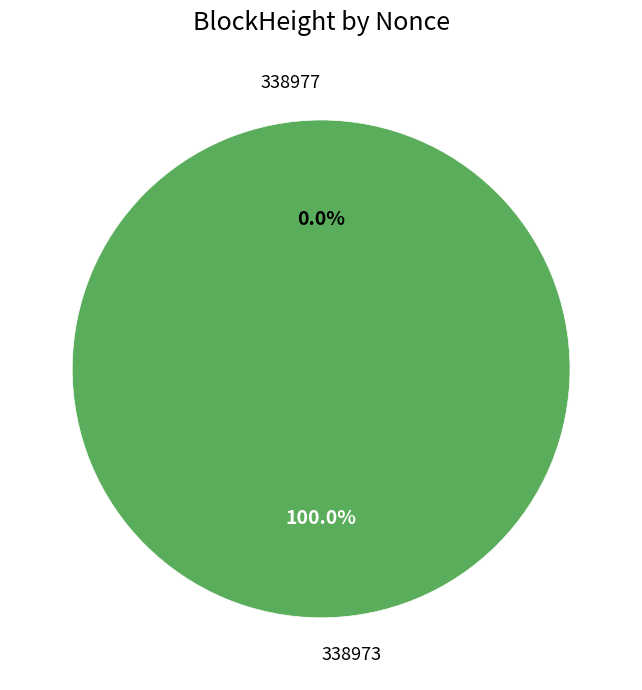

The 338977 slice represents 1% of the pie. True or false?

False